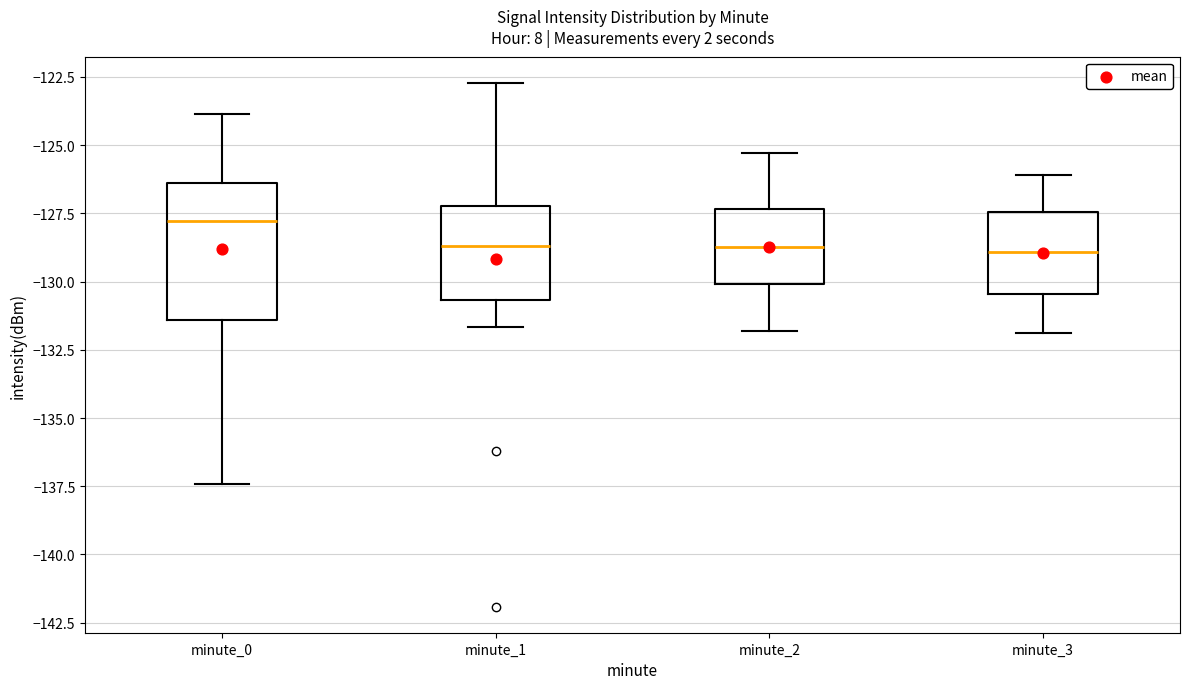

Where does the median line of the box for minute_2 sit on the y-axis? The values are not printed on the chart, so give them approximately, as read against the axis.

-128.5